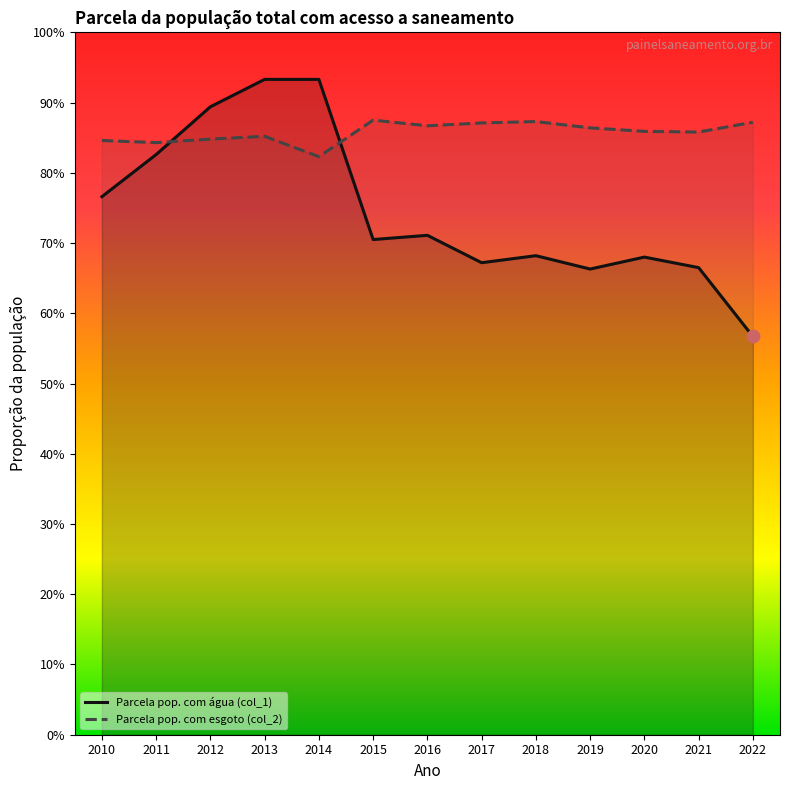

At how many categories does at least one series exceed 0?

13